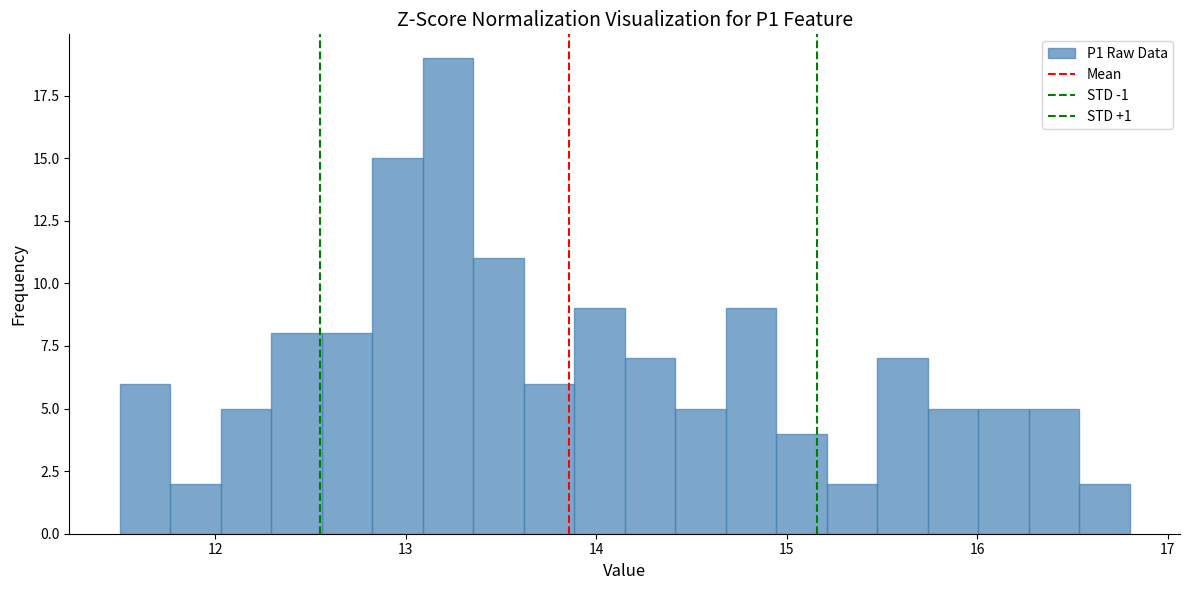

Around what value on the x-axis is the tallest bar? Give the approximate position of its centre, as read against the axis.

13.2